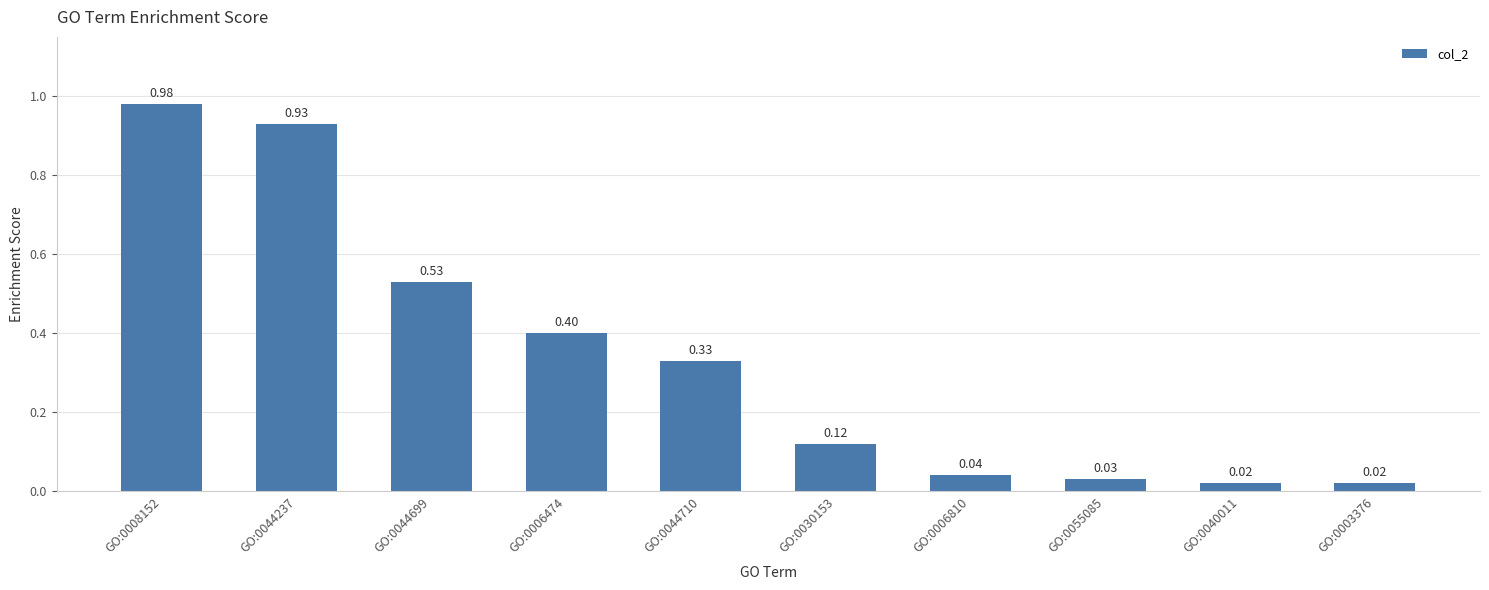

What is the difference between the values at GO:0006474 and GO:0008152?

0.6